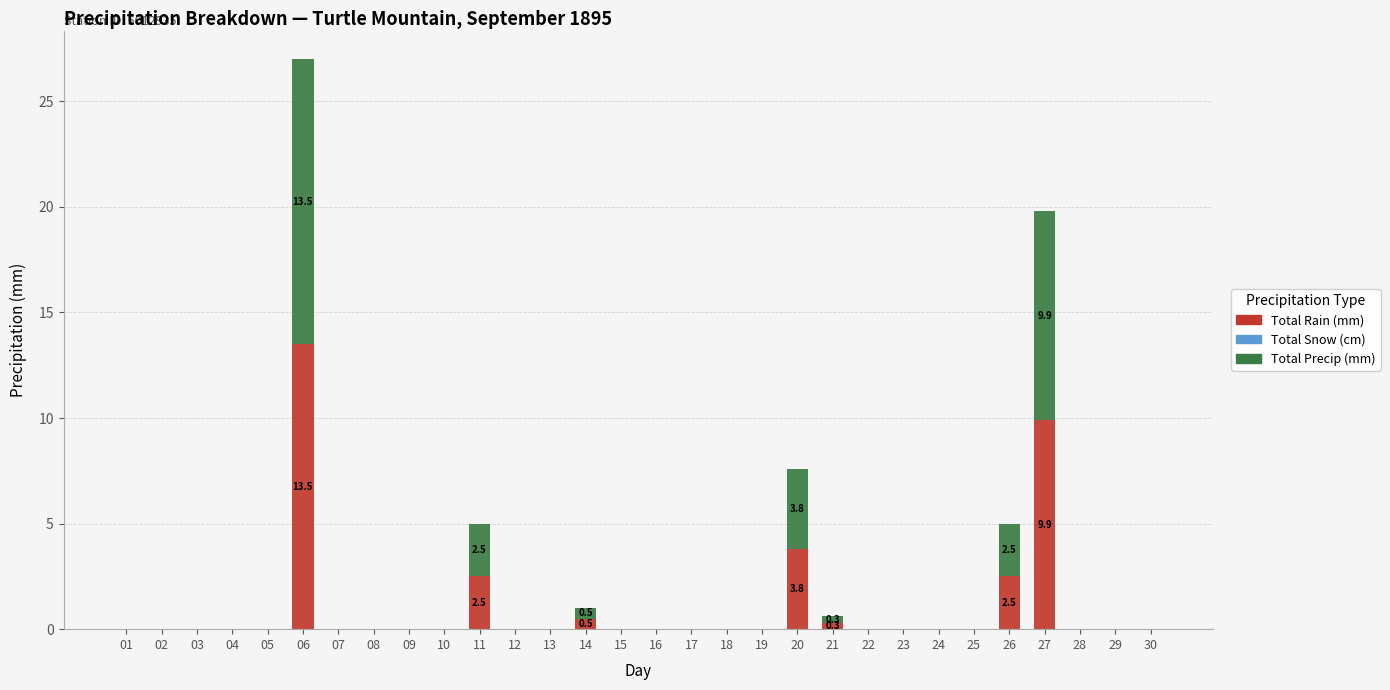

Is it true that Total Rain (mm) equals 17.6 at 27?

False